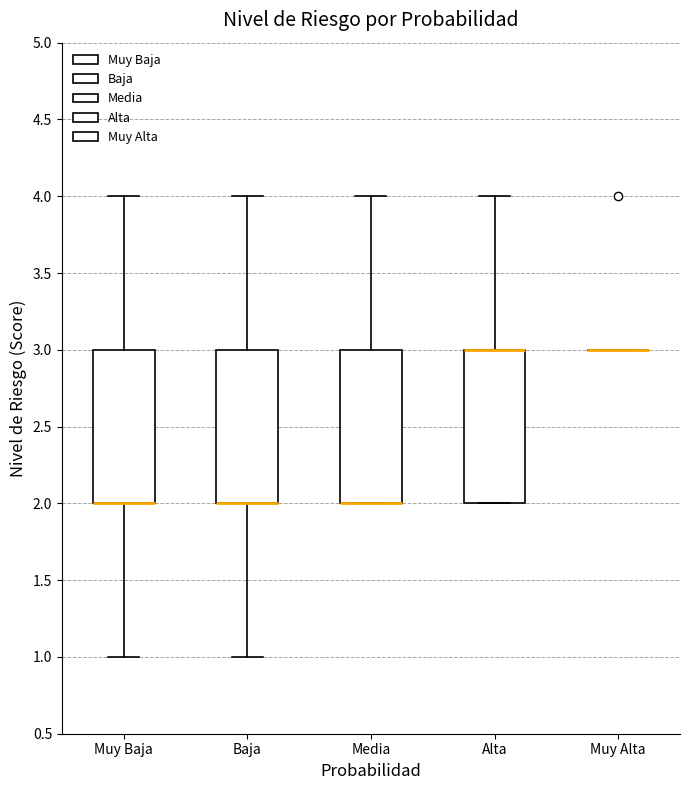

Reading left to right, read every box against the y-axis: the position of its median line, the range the box covers, and the ends of its whiskers. The values are not printed on the chart, so give them approximately, as read against the axis.

Muy Baja: median 2 (drawn on the box's lower edge), box 2 to 3, whiskers 1 to 4
Baja: median 2 (drawn on the box's lower edge), box 2 to 3, whiskers 1 to 4
Media: median 2 (drawn on the box's lower edge), box 2 to 3, whiskers 2 to 4
Alta: median 3 (drawn on the box's upper edge), box 2 to 3, whiskers 2 to 4
Muy Alta: box collapsed to a line at 3, whiskers 3 to 3